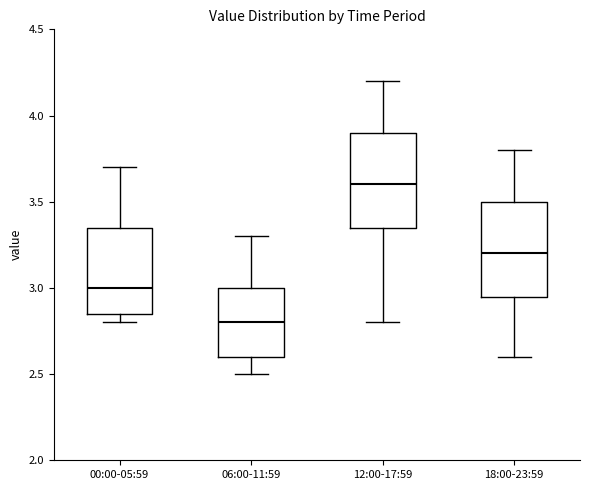

Where does the upper whisker of the box for 18:00-23:59 end on the y-axis? The values are not printed on the chart, so give them approximately, as read against the axis.

3.80